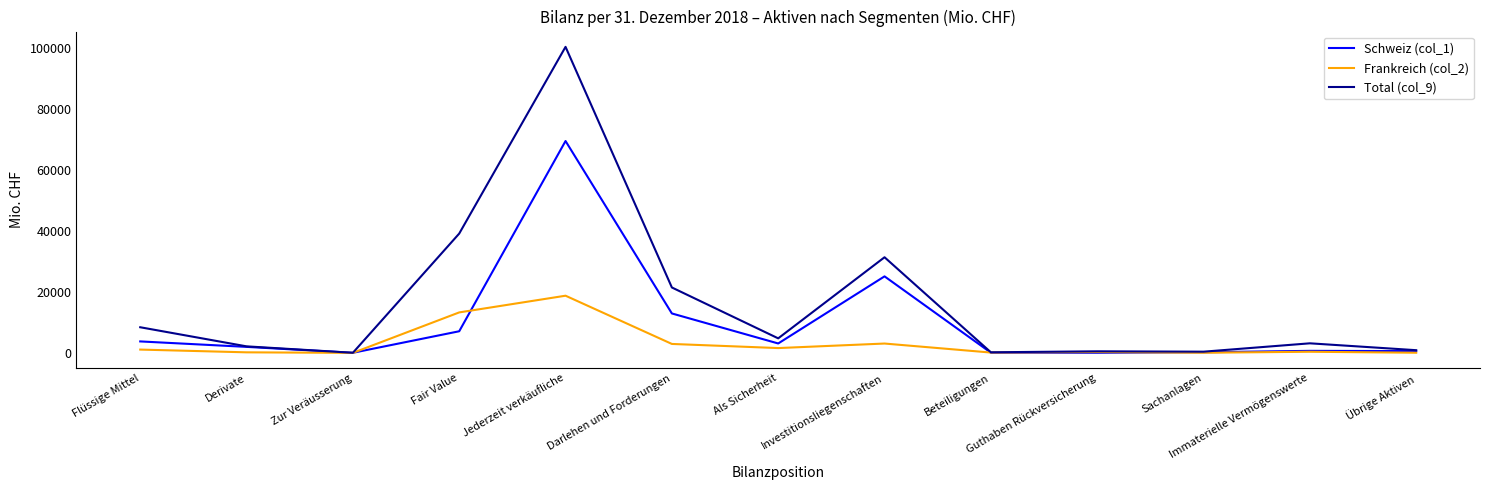

What is the maximum value for Total (col_9)?

100437